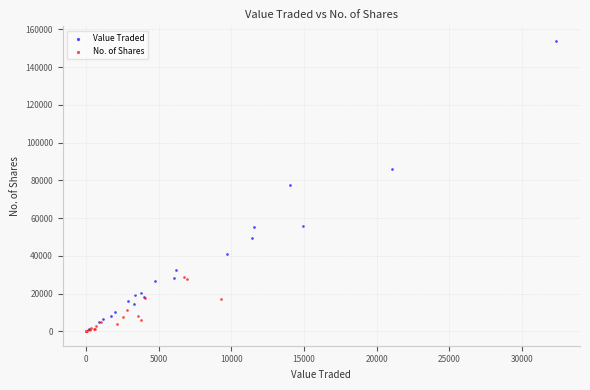

Which series contains the highest Y value?

Value Traded